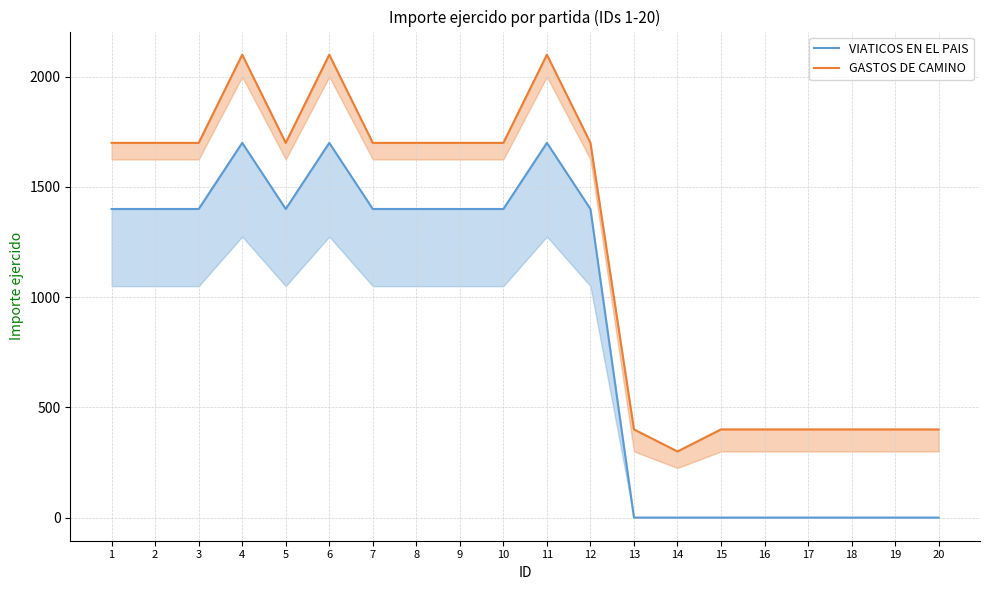

True or false: GASTOS DE CAMINO and VIATICOS EN EL PAIS cross at least once.

False